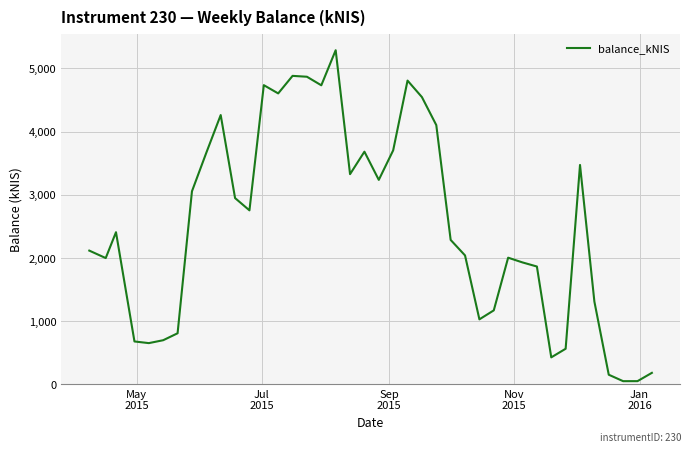

How many interior local peaks (higher than both neighbors) does the data have?

9